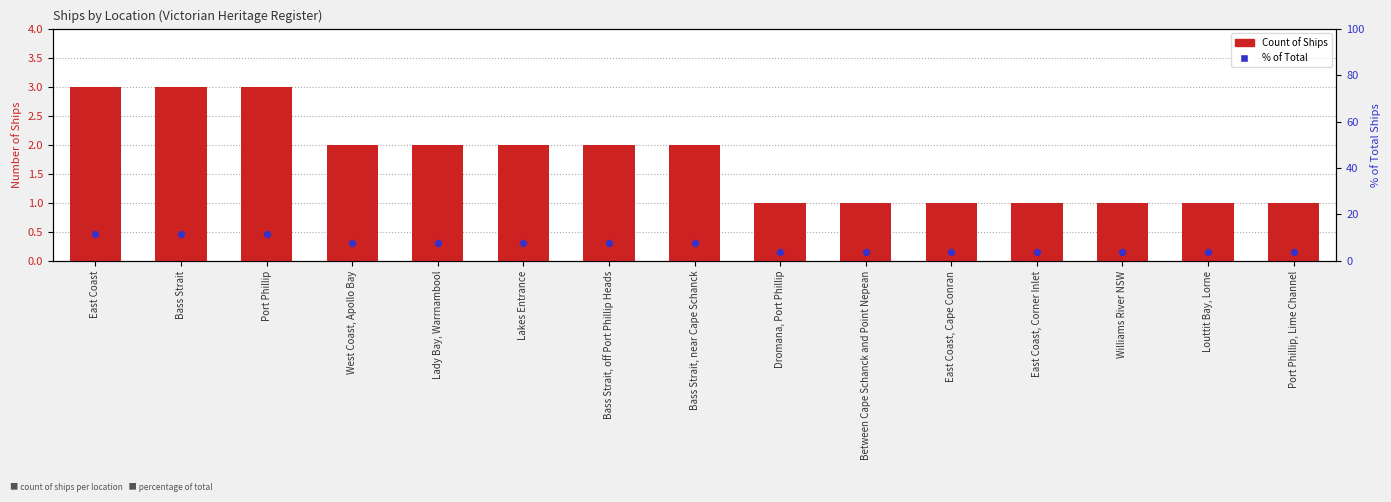

What are all the series names shown in the legend?

Count of Ships, % of Total